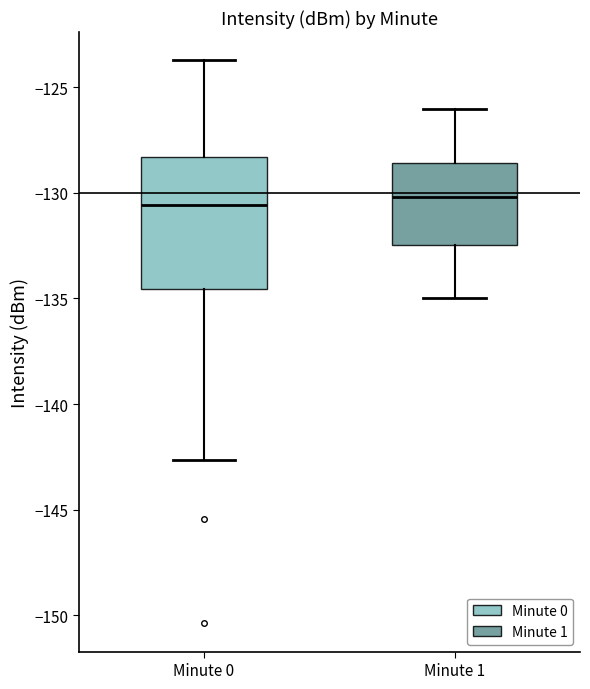

Which box is the tallest, from its lower edge to its upper edge?

Minute 0